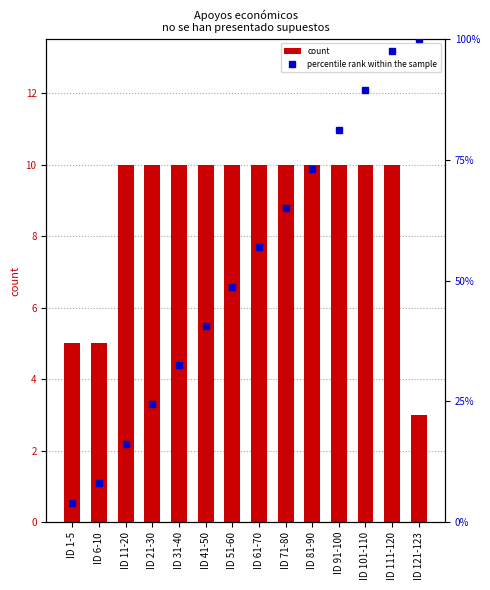

Reading left to right, list all the values displayed in this chart.

count: ID 1-5=5.0	ID 6-10=5.0	ID 11-20=10.0	ID 21-30=10.0	ID 31-40=10.0	ID 41-50=10.0	ID 51-60=10.0	ID 61-70=10.0	ID 71-80=10.0	ID 81-90=10.0	ID 91-100=10.0	ID 101-110=10.0	ID 111-120=10.0	ID 121-123=3.0
percentile rank within the sample: ID 1-5=4.1	ID 6-10=8.1	ID 11-20=16.3	ID 21-30=24.4	ID 31-40=32.5	ID 41-50=40.7	ID 51-60=48.8	ID 61-70=56.9	ID 71-80=65.0	ID 81-90=73.2	ID 91-100=81.3	ID 101-110=89.4	ID 111-120=97.6	ID 121-123=100.0